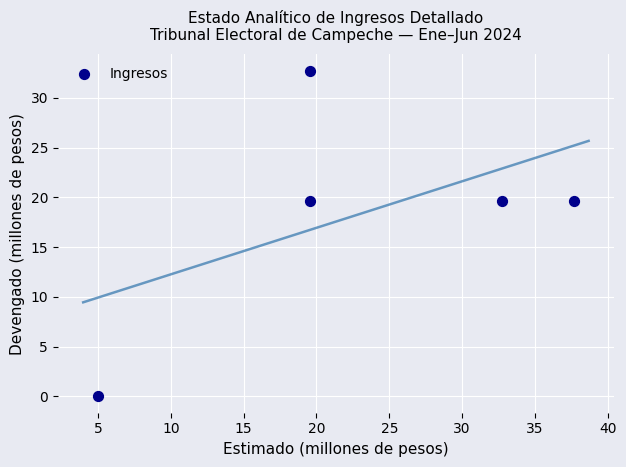

What is the average X value?

22.9